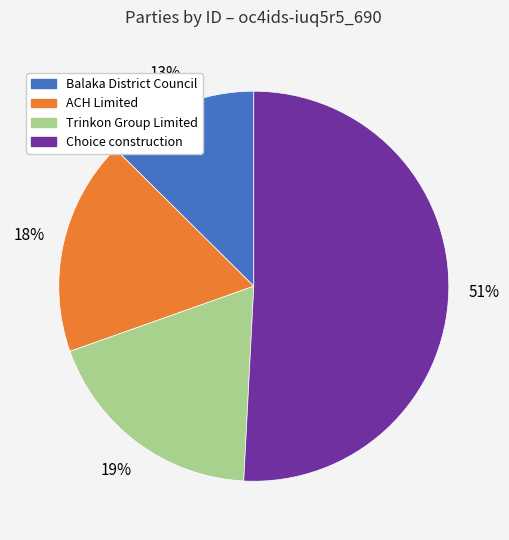

Rank the categories by value from lowest to highest.

Balaka District Council, ACH Limited, Trinkon Group Limited, Choice construction